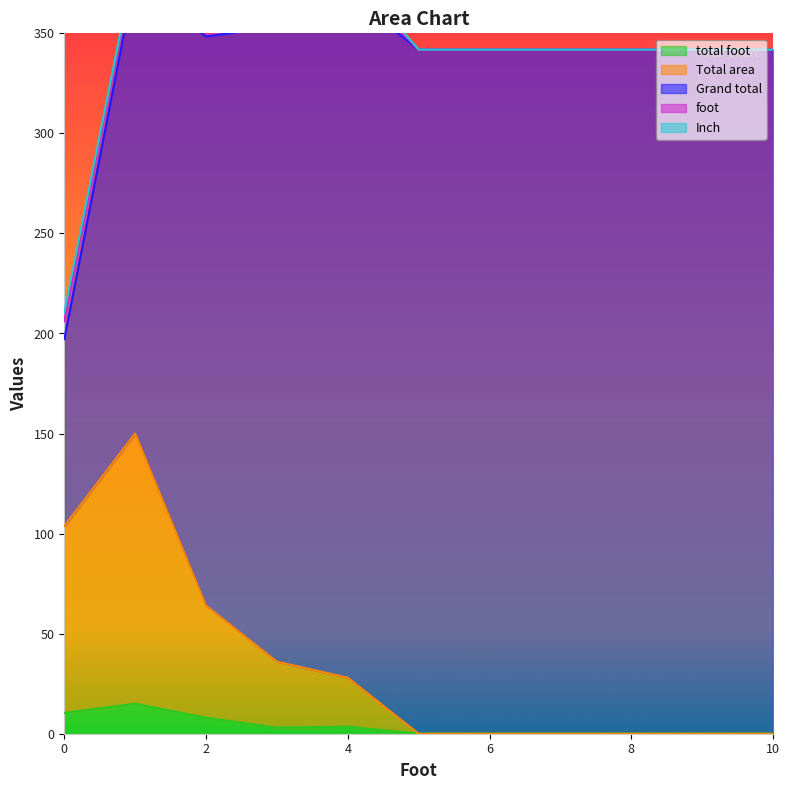

Count the number of data series in this chart.

5